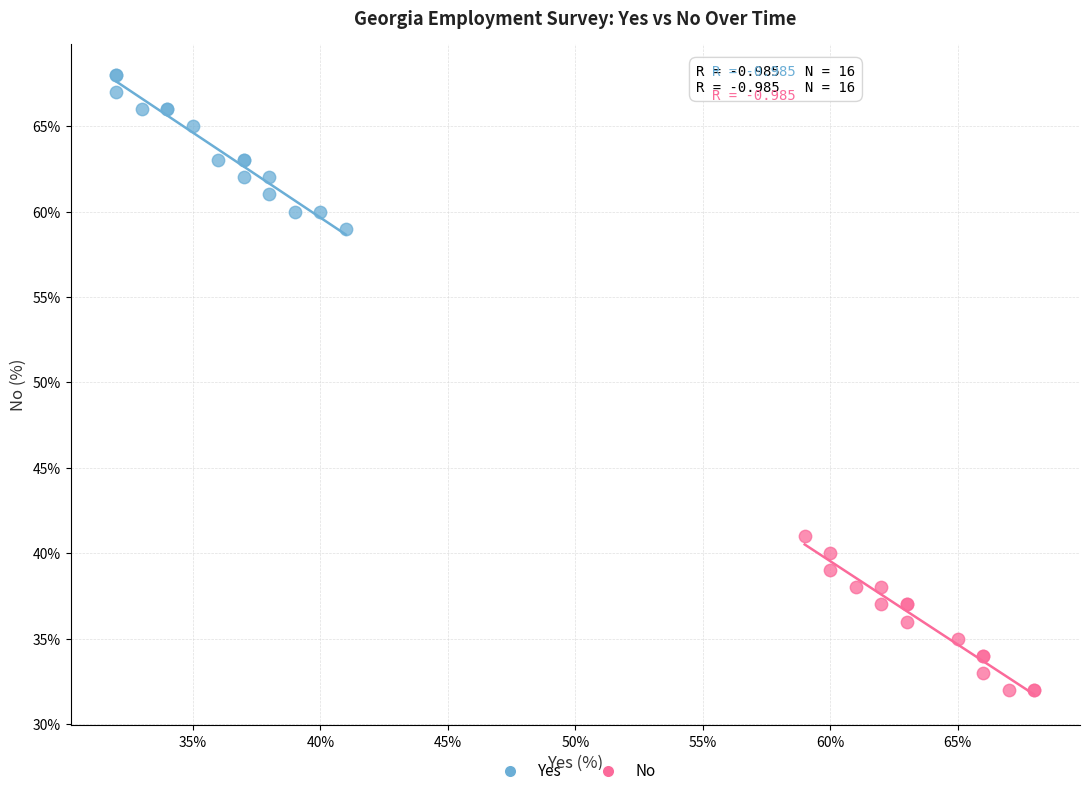

Which series reaches the maximum Y coordinate?

Yes